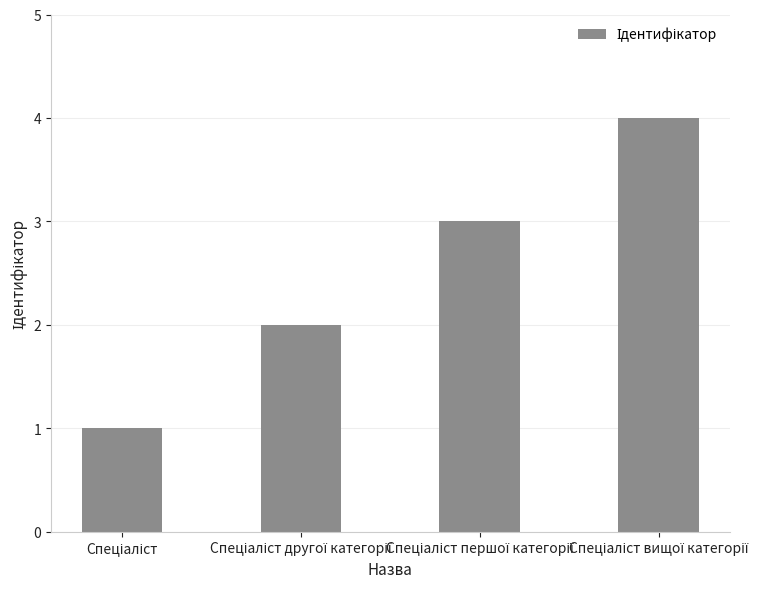

What is the greatest value displayed?

4